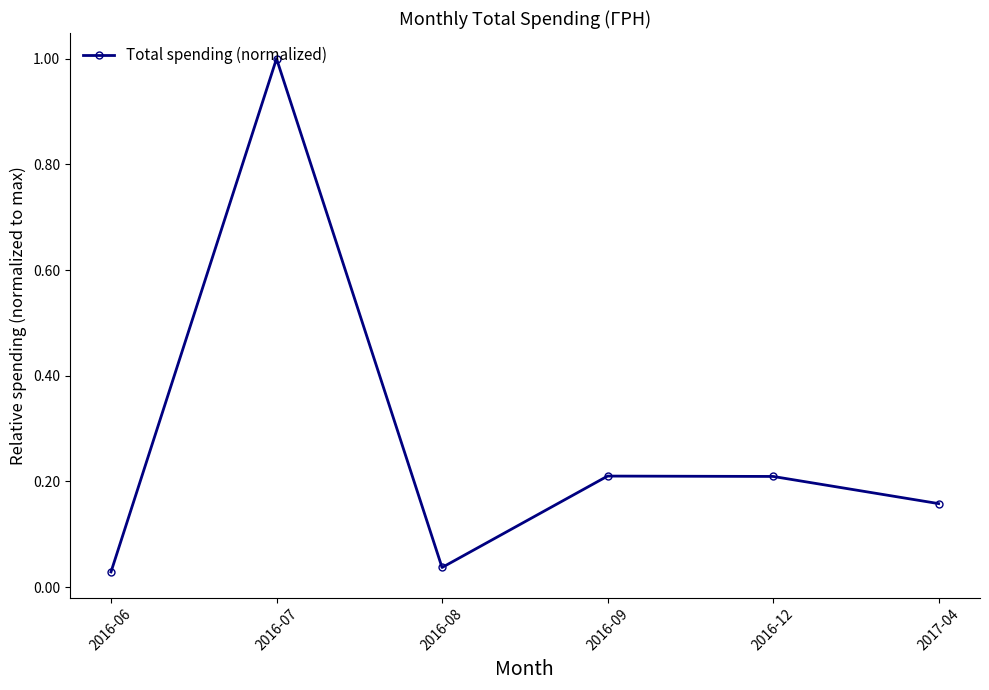

The value at 2016-12 is 0.4. True or false?

False